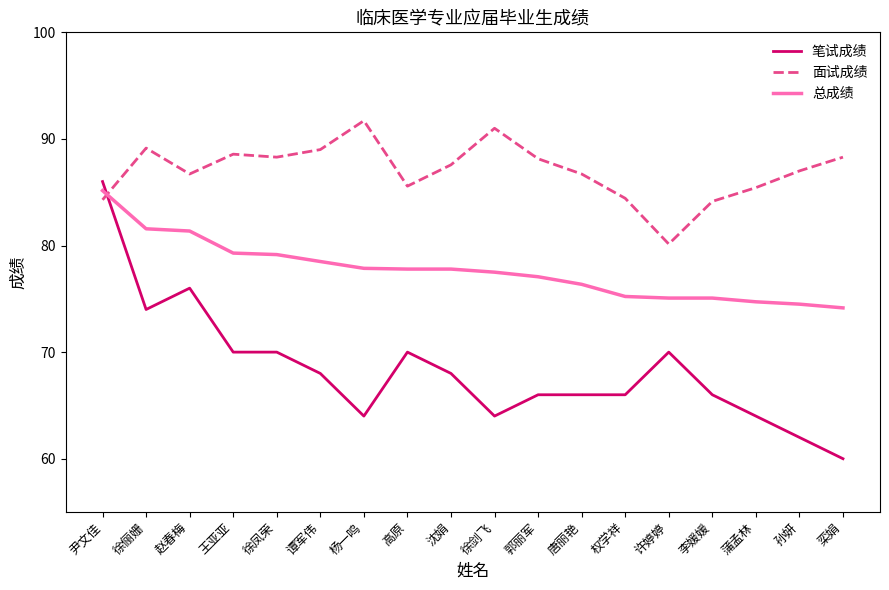

The value of 笔试成绩 at 徐俪姗 is 113.1. True or false?

False